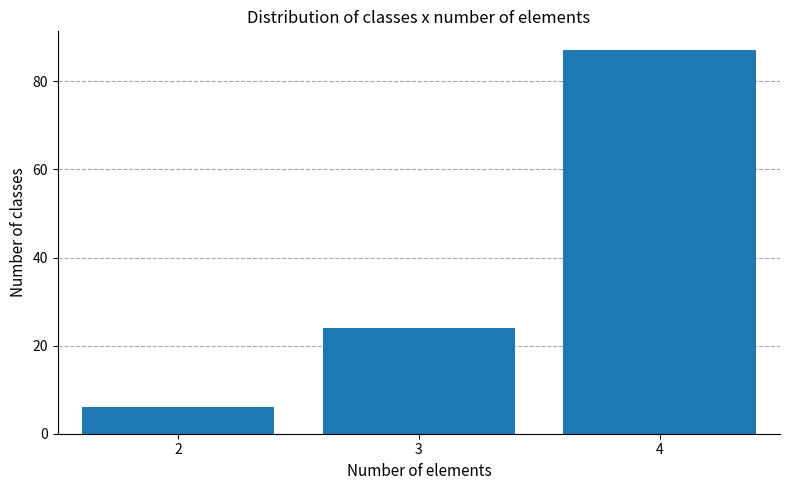

Reading left to right, transcribe all the data shown in this chart.

2=6	3=24	4=87